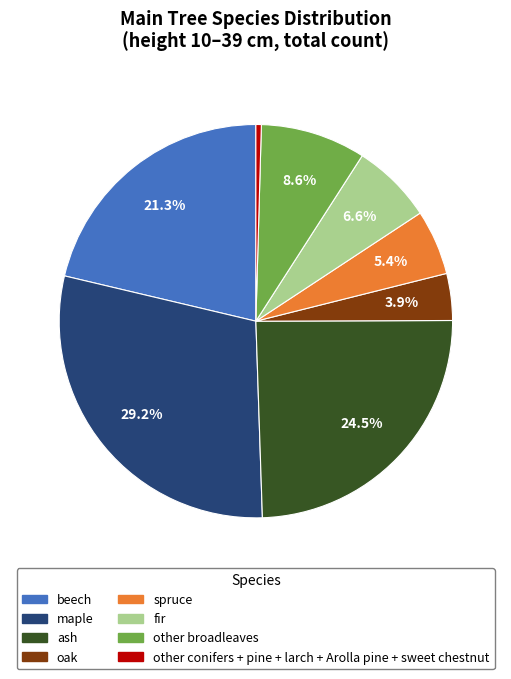

How many segments does this pie chart have?

8